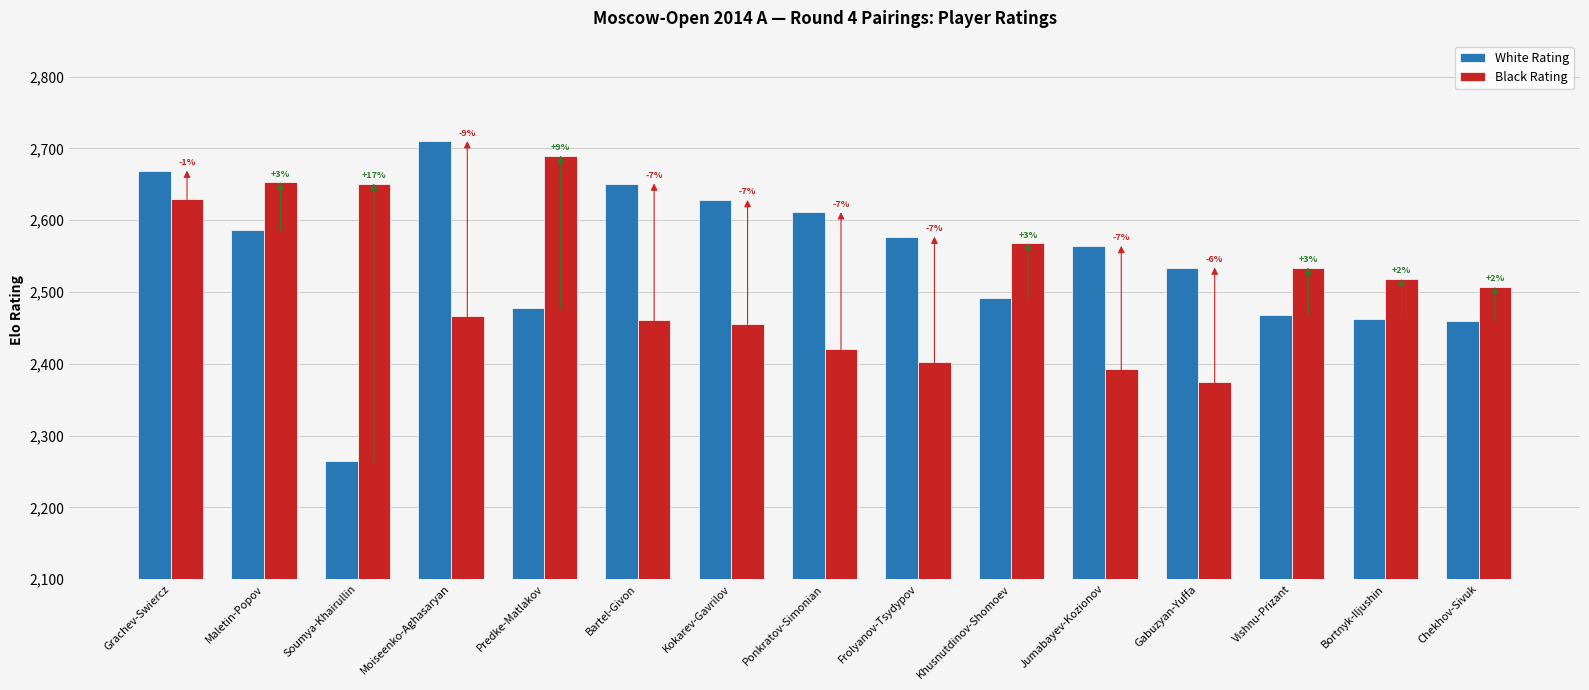

What are all the series names shown in the legend?

White Rating, Black Rating